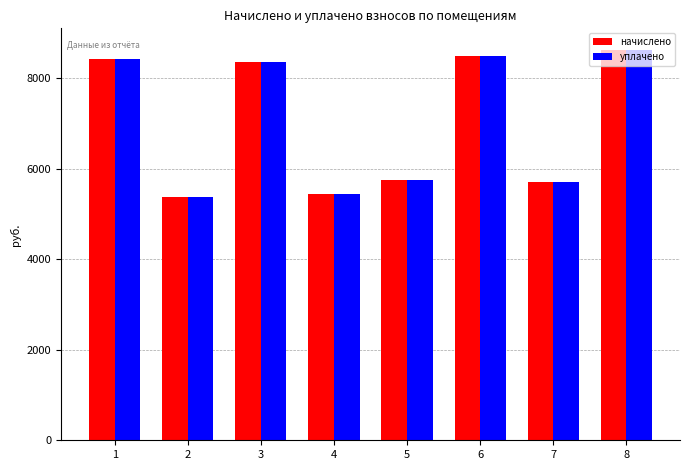

Reading left to right, list all the values displayed in this chart.

начислено: 1=8432.6	2=5376.0	3=8356.0	4=5452.8	5=5760.0	6=8494.1	7=5698.6	8=8617.0
уплачено: 1=8432.6	2=5376.0	3=8356.0	4=5452.8	5=5760.0	6=8494.1	7=5698.6	8=8617.0